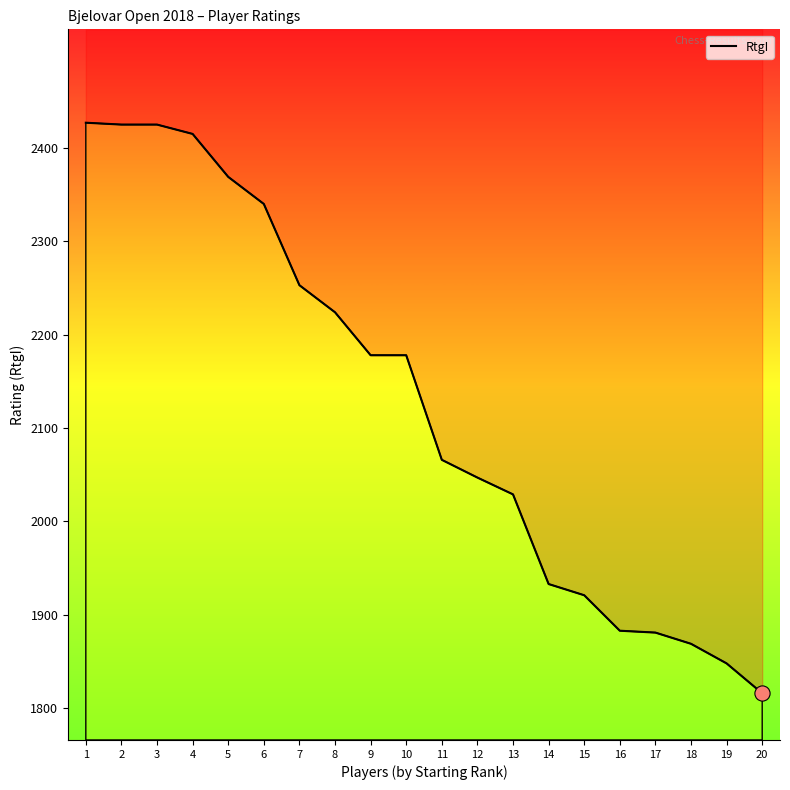

Between 17 and 13, which is larger?

13